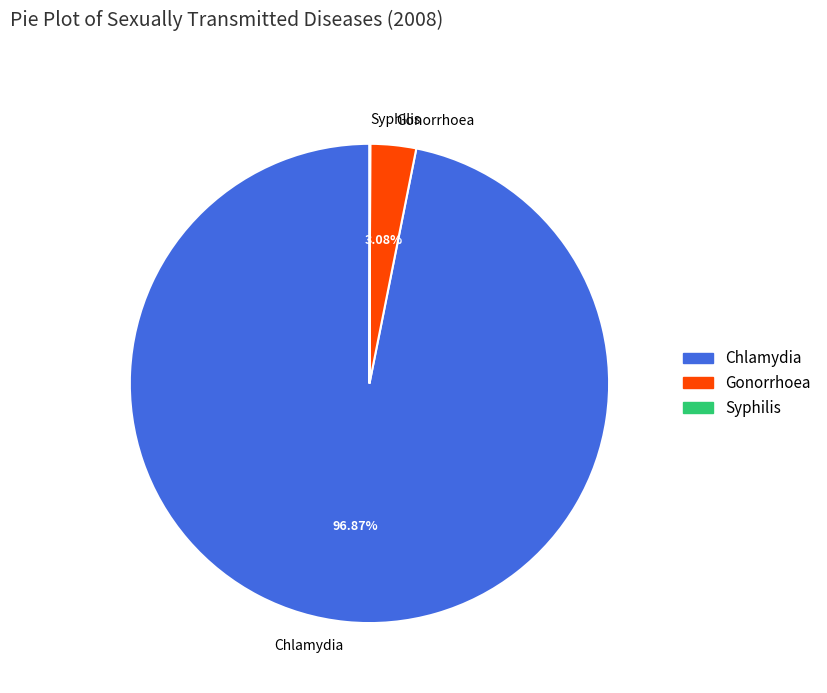

Which has a higher value, Chlamydia or Gonorrhoea?

Chlamydia